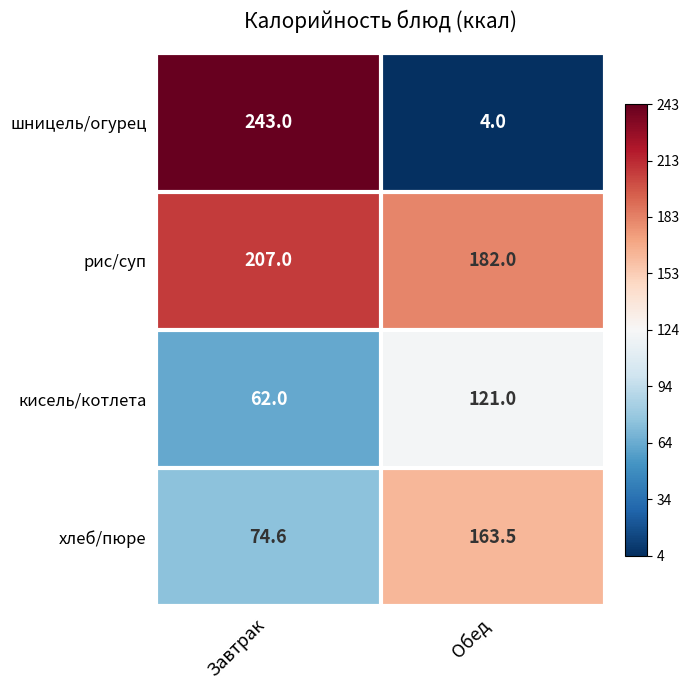

What is the spread (max minus min) of values at Обед?

178.0